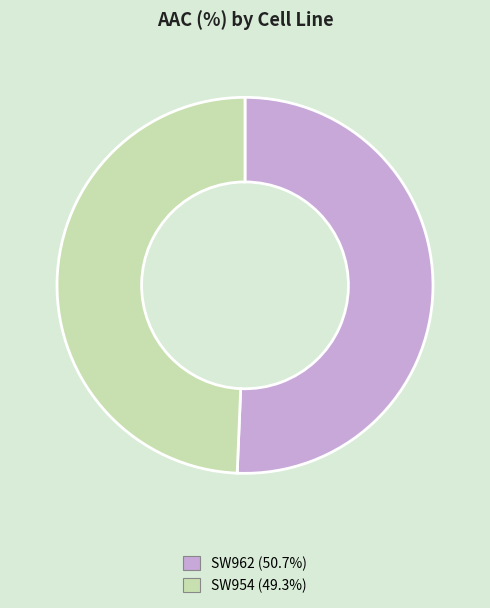

Is there a majority slice in this chart?

Yes